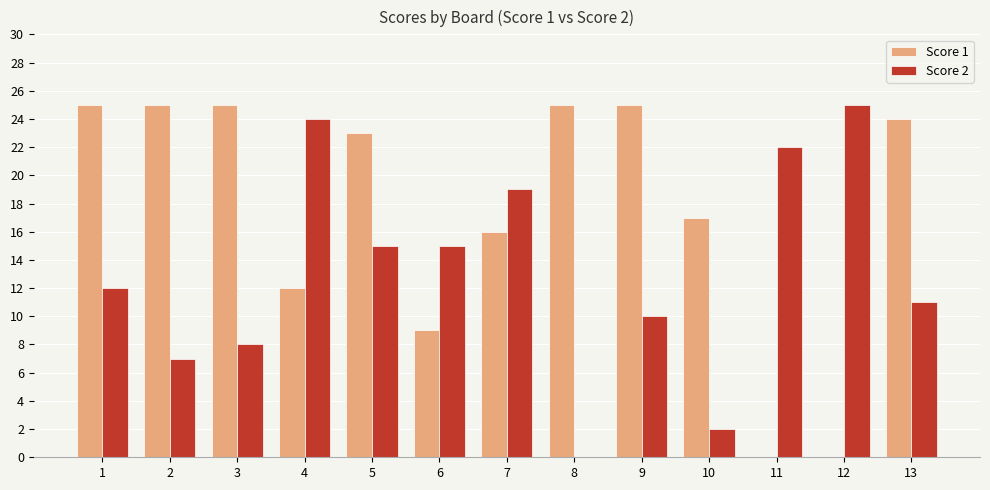

Reading left to right, transcribe all the data shown in this chart.

Score 1: 1=25	2=25	3=25	4=12	5=23	6=9	7=16	8=25	9=25	10=17	11=0	12=0	13=24
Score 2: 1=12	2=7	3=8	4=24	5=15	6=15	7=19	8=0	9=10	10=2	11=22	12=25	13=11